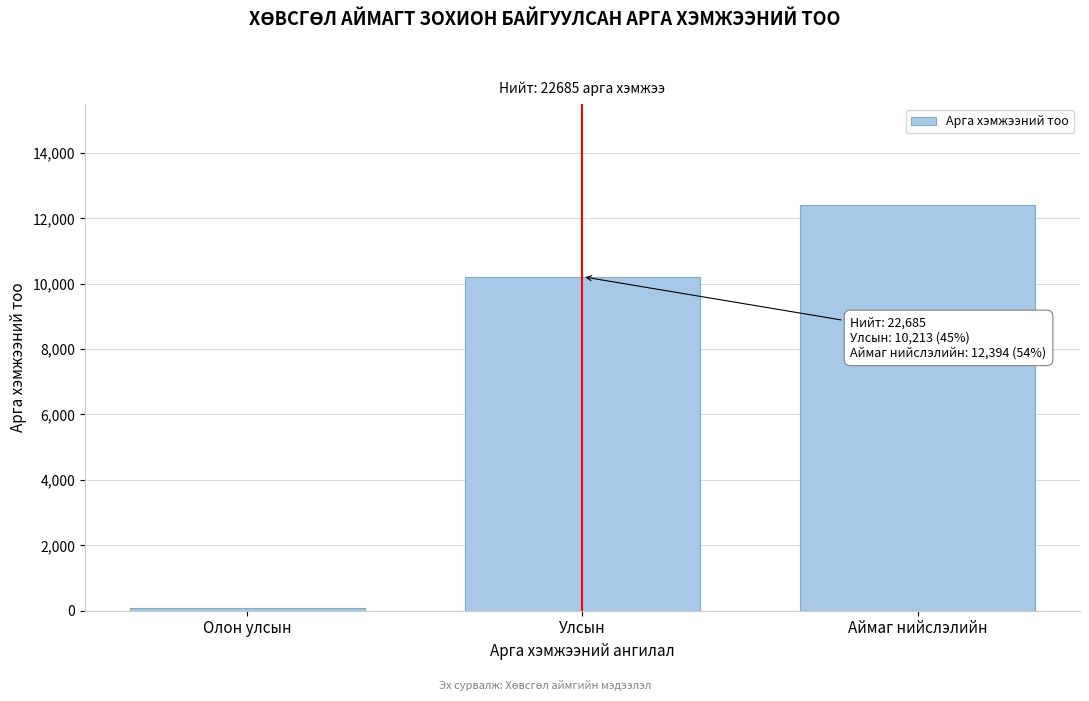

Reading left to right, what are all the values shown in this chart?

Олон улсын=78	Улсын=10213	Аймаг нийслэлийн=12394